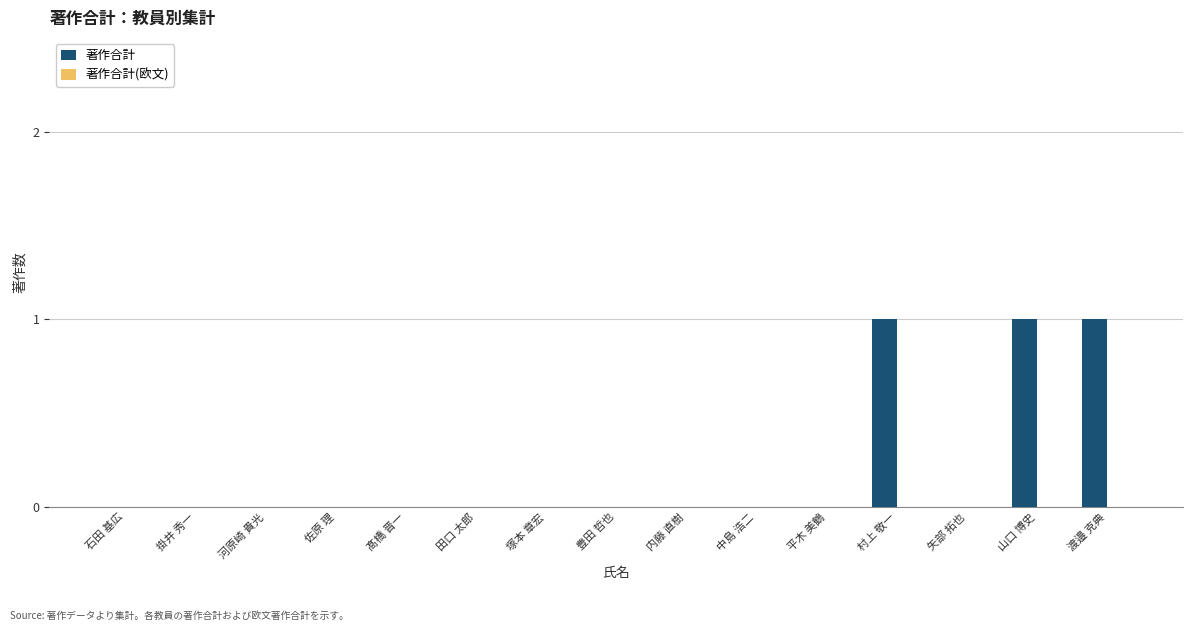

The chart shows a value of -1 at 内藤 直樹. True or false?

False